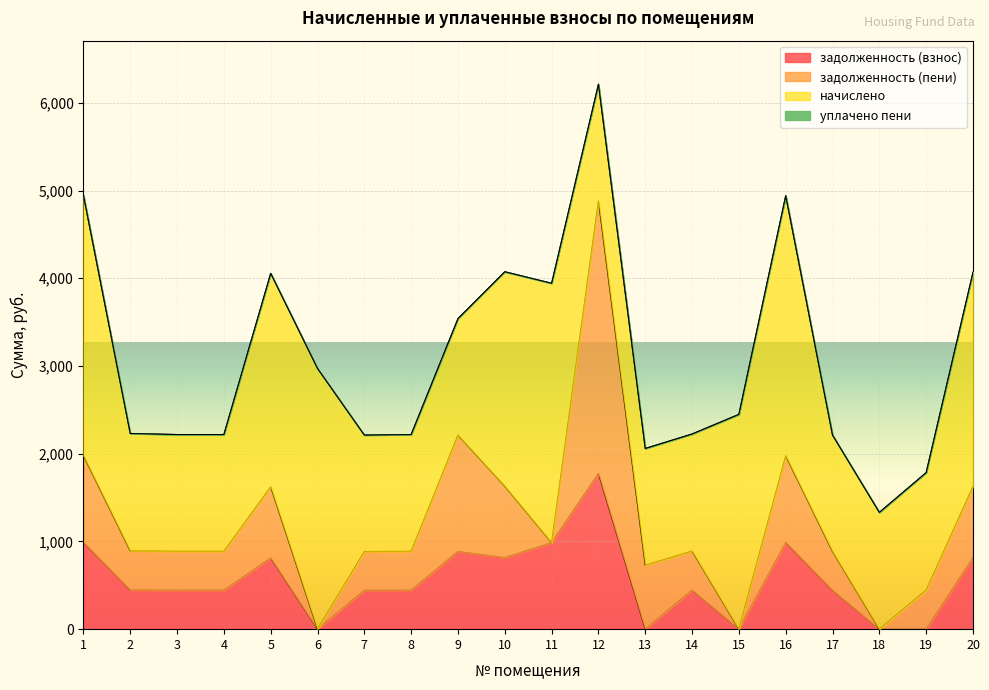

How many lines are shown in the chart?

4